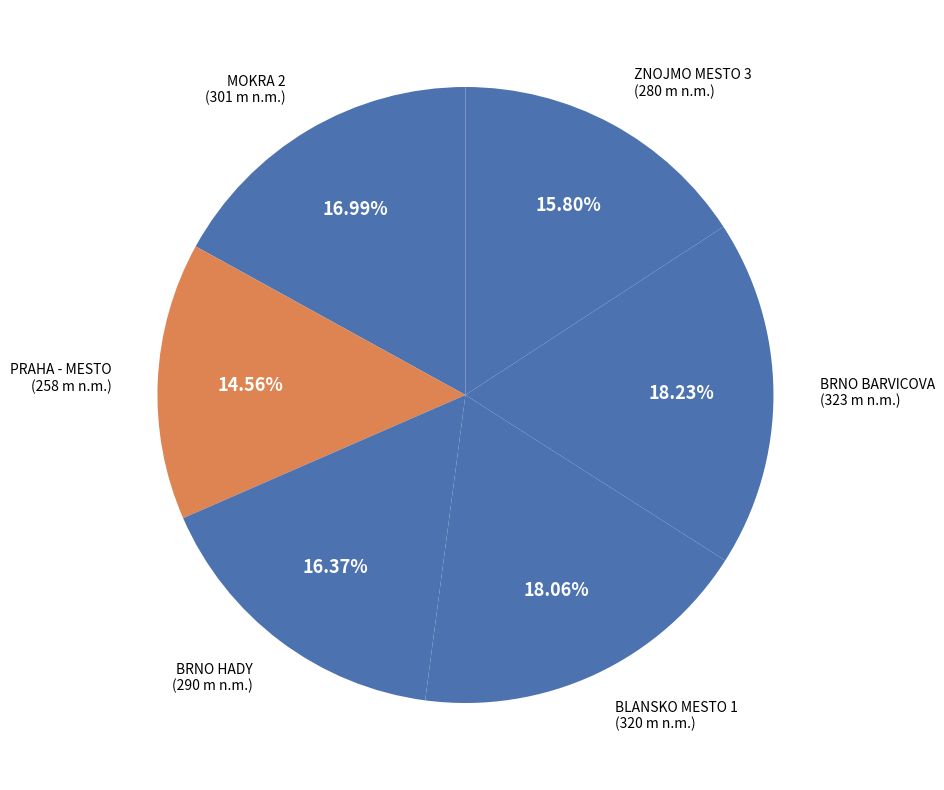

How many segments does this pie chart have?

6